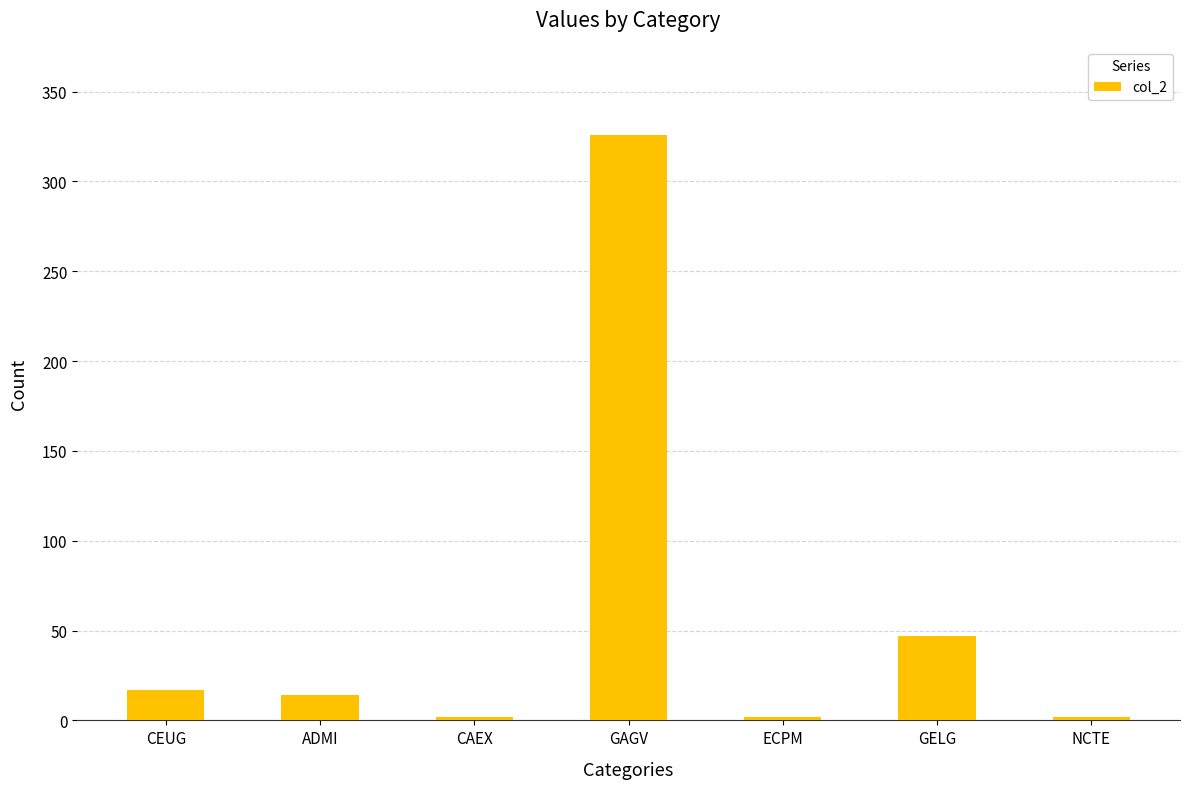

Between ADMI and NCTE, which is larger?

ADMI